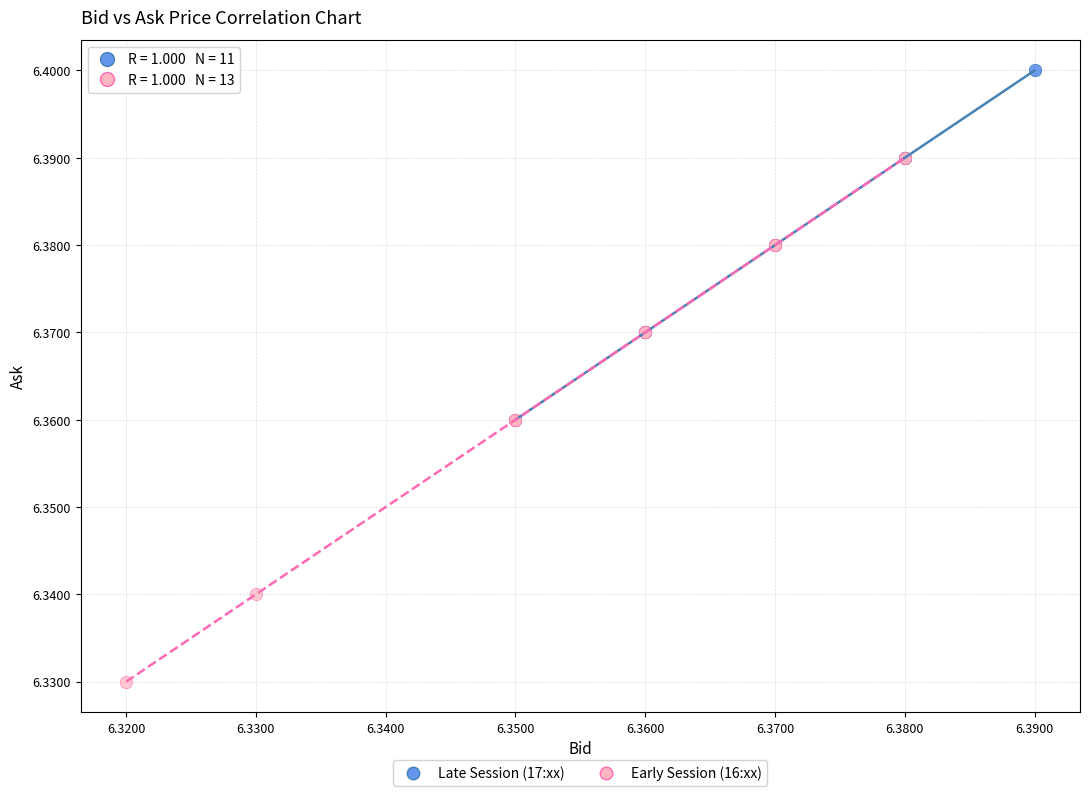

Which series reaches the maximum Y coordinate?

Late Session (17:xx)